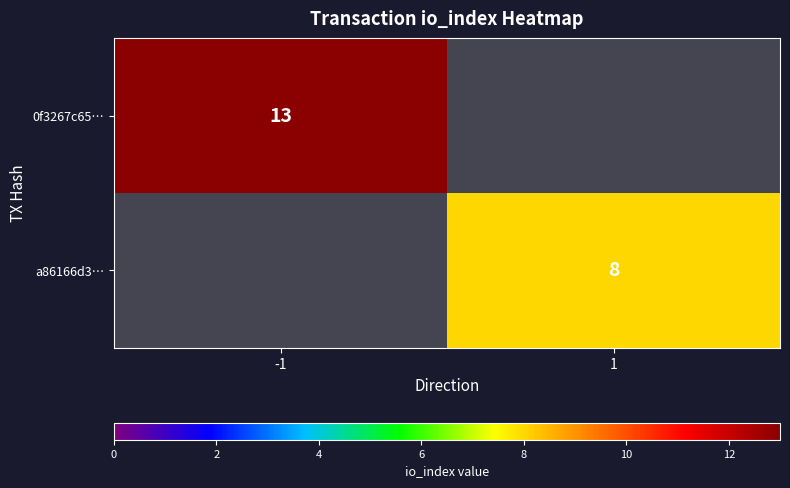

Is it true that 0f3267c65… equals 7 at -1?

False